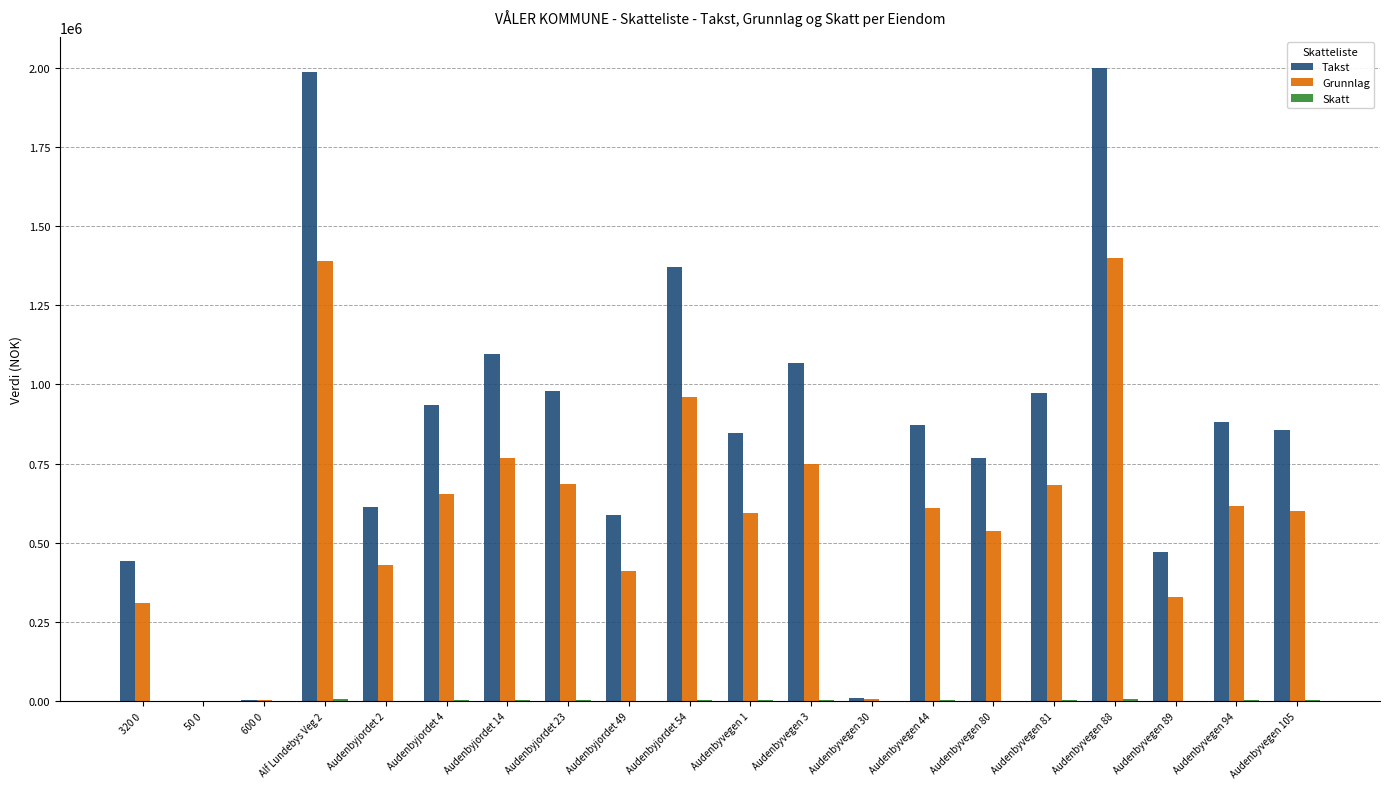

Which series changed the most between 320 0 and Audenbyvegen 44?

Takst